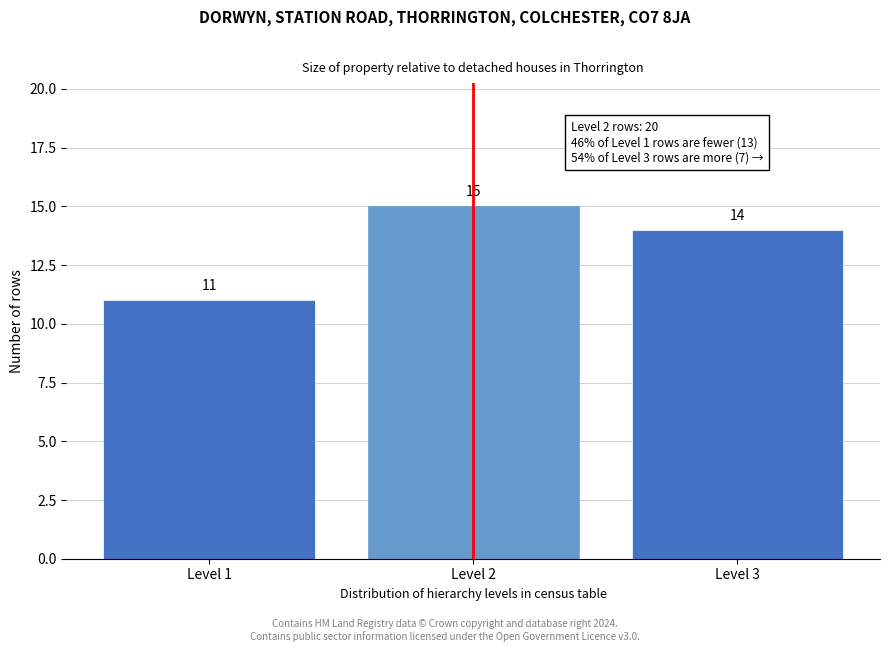

Reading left to right, what are all the values shown in this chart?

11	15	14